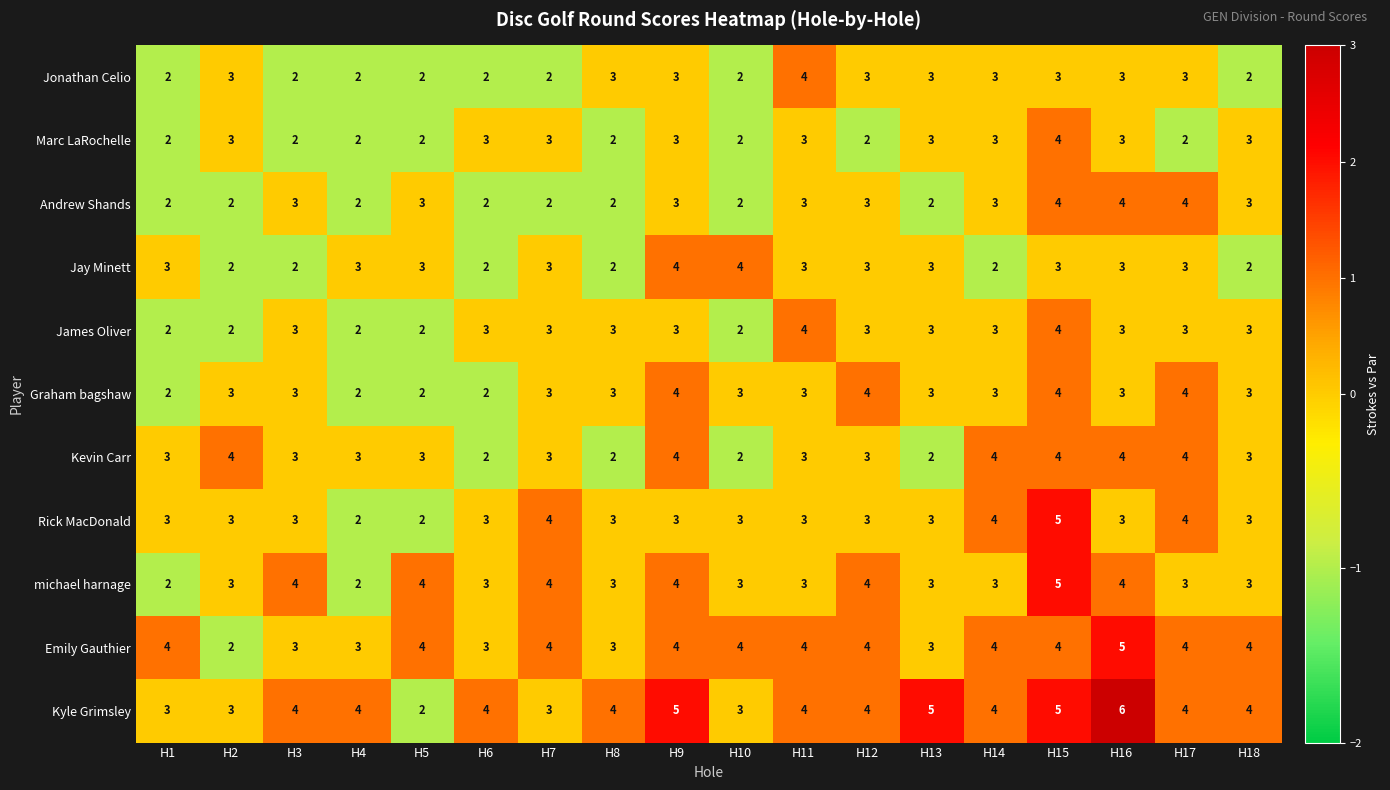

Count the Jay Minett values in the range 2 to 3.

16